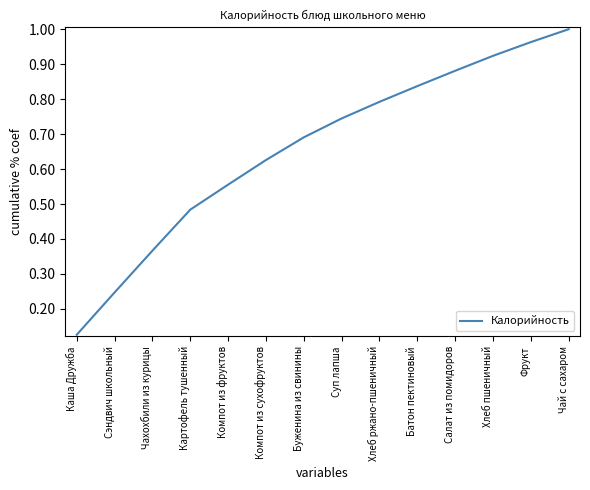

What is the change in value from Компот из фруктов to Суп лапша?

+0.2